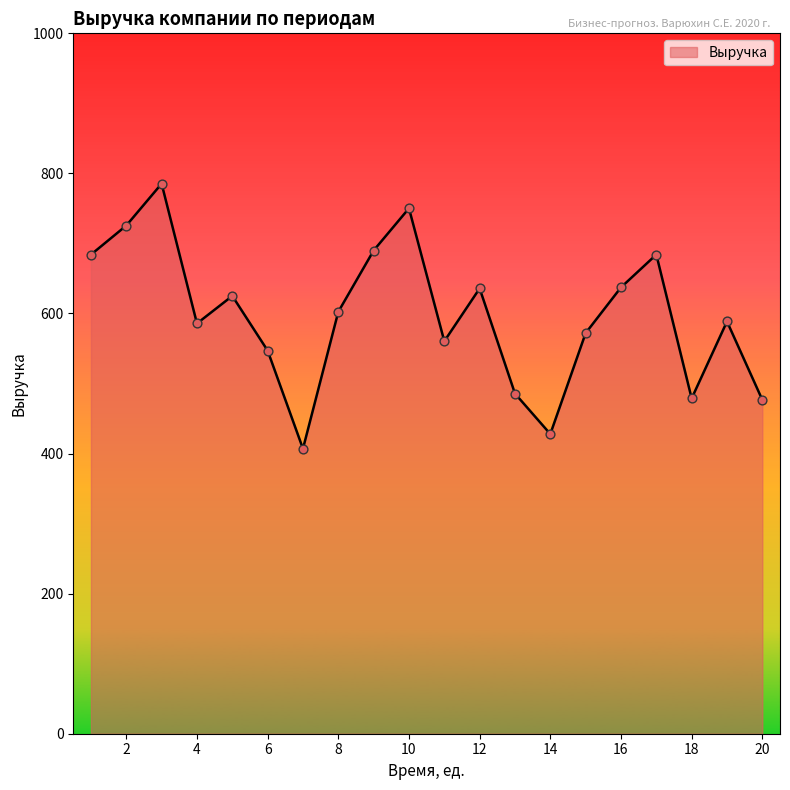

What is the smallest value displayed?

406.9